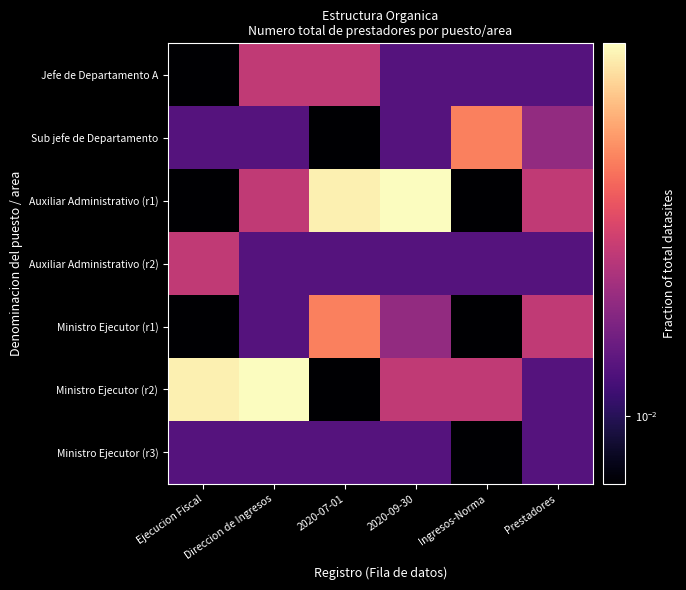

Rank the series by their maximum value, from highest to lowest.

Auxiliar Administrativo (r1), Ministro Ejecutor (r2), Sub jefe de Departamento, Ministro Ejecutor (r1), Jefe de Departamento A, Auxiliar Administrativo (r2), Ministro Ejecutor (r3)